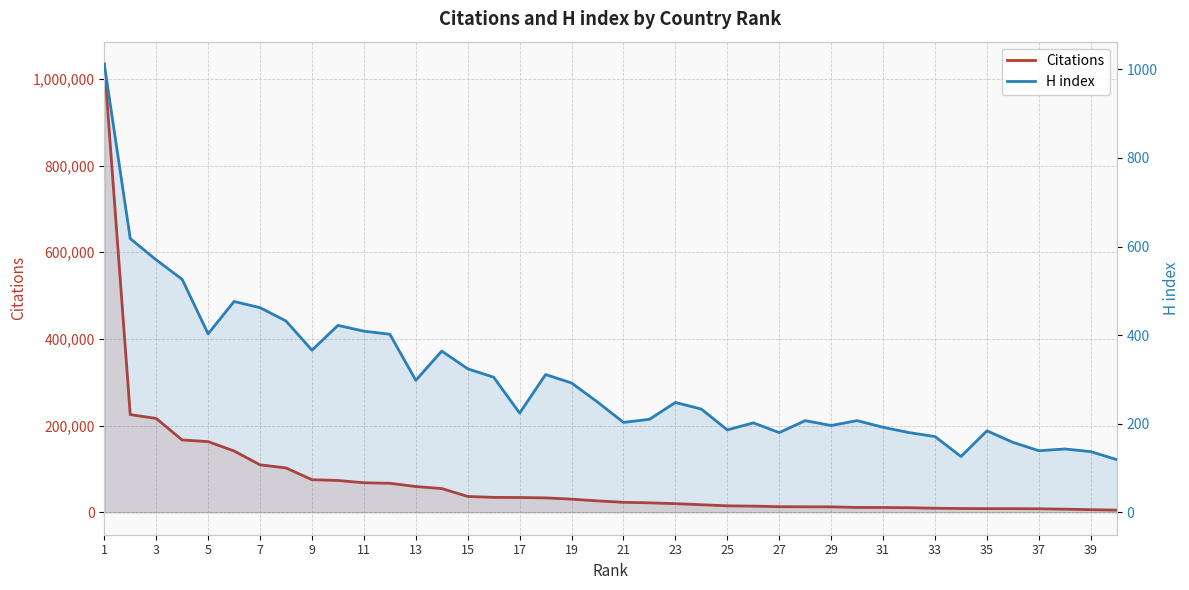

Is the value of H index at 33 greater than the value of Citations at 21?

No